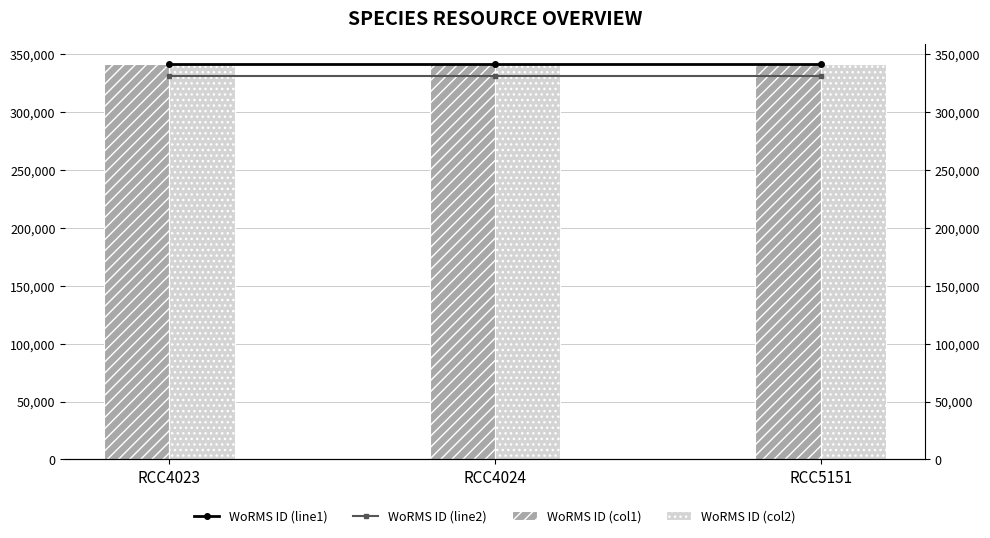

What is the sum of the WoRMS ID (col1) values at RCC5151 and RCC4024?

683170.0